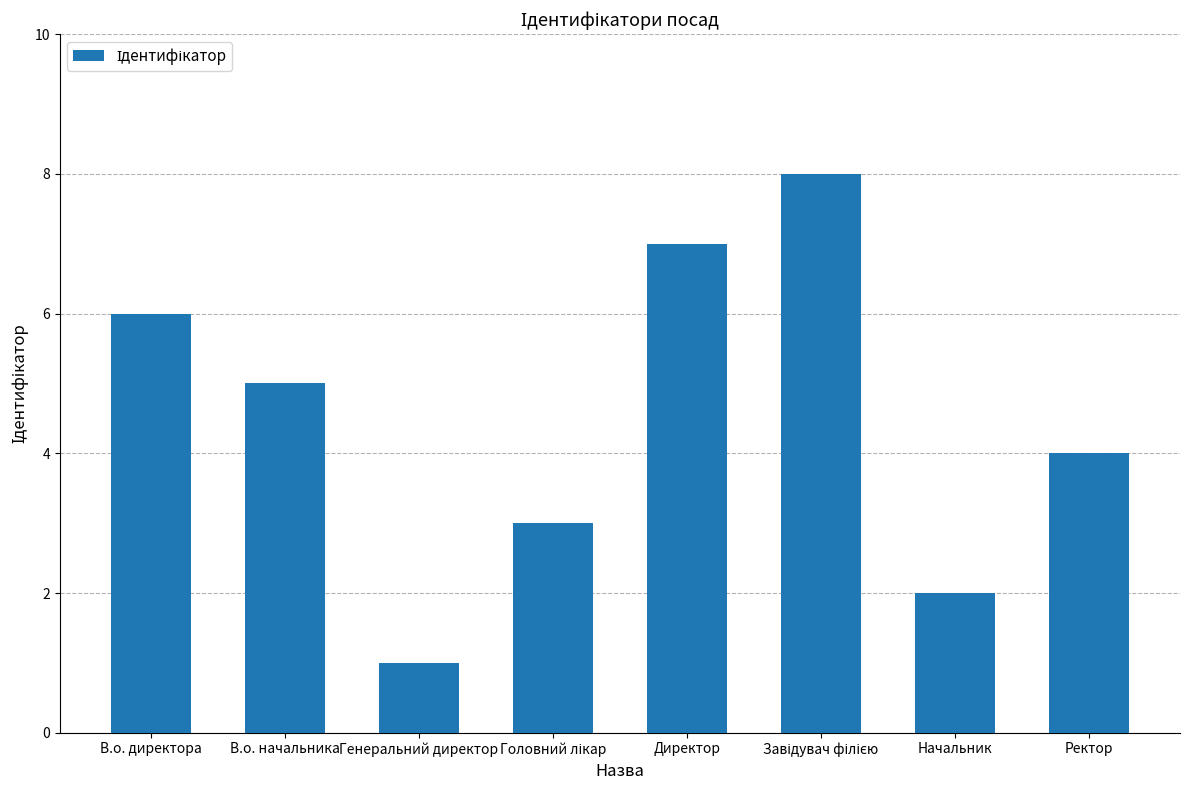

How many data points does each series have?

8